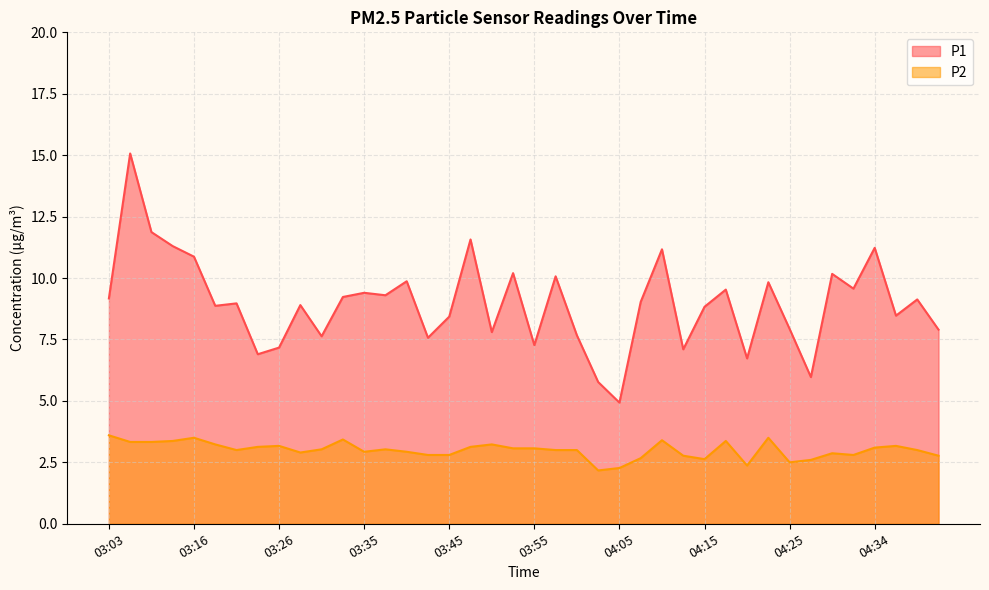

Does the chart have visible grid lines?

Yes